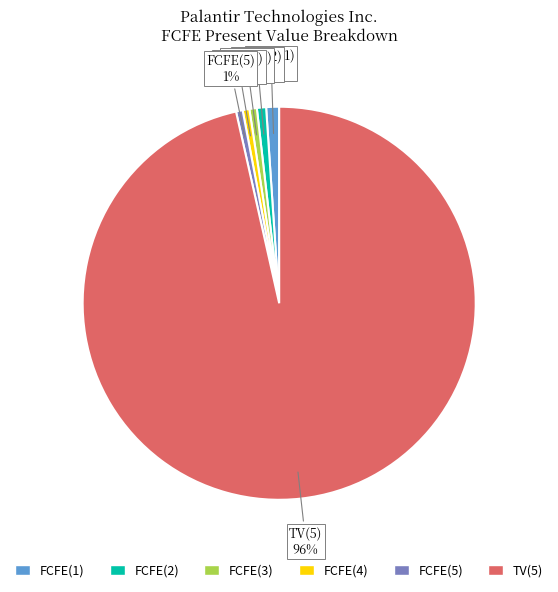

Which category has the biggest portion of the pie?

TV(5)